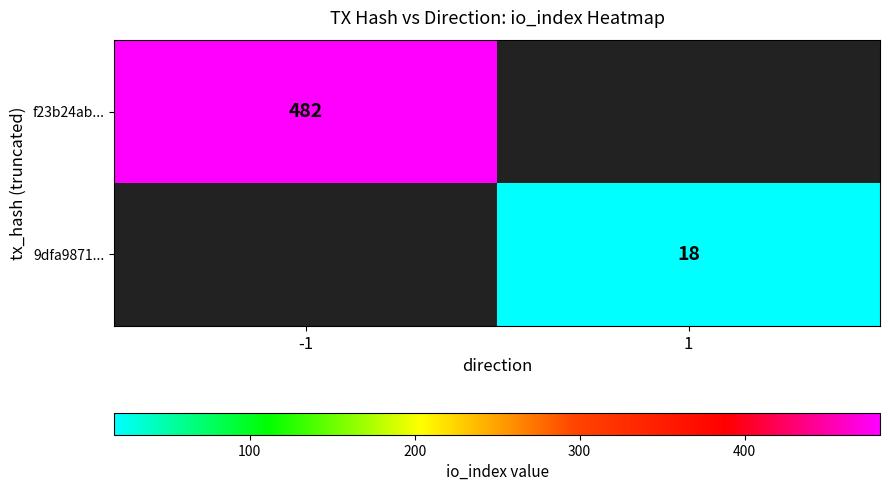

The 9dfa9871... series shows 18 at 1. True or false?

True